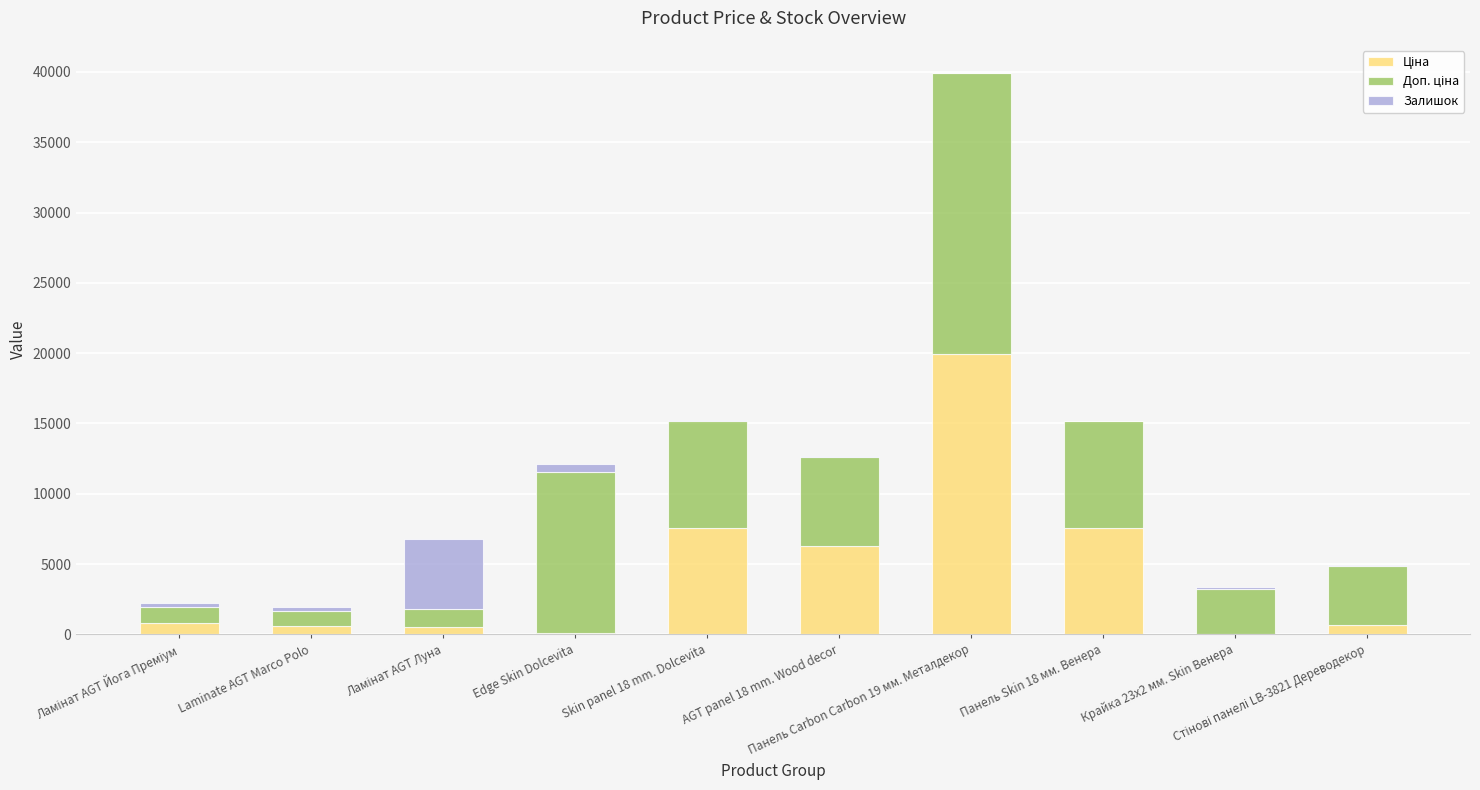

What position from the right is Skin panel 18 mm. Dolcevita?

6